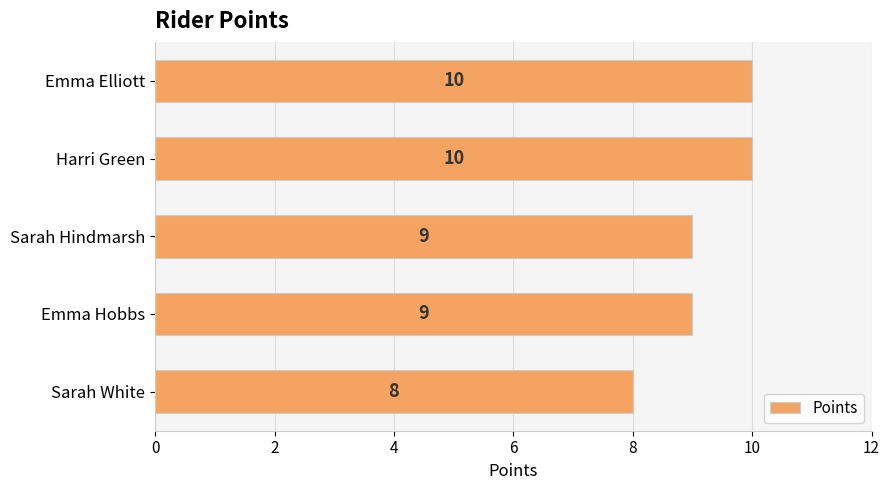

The value at Sarah White is 2. True or false?

False